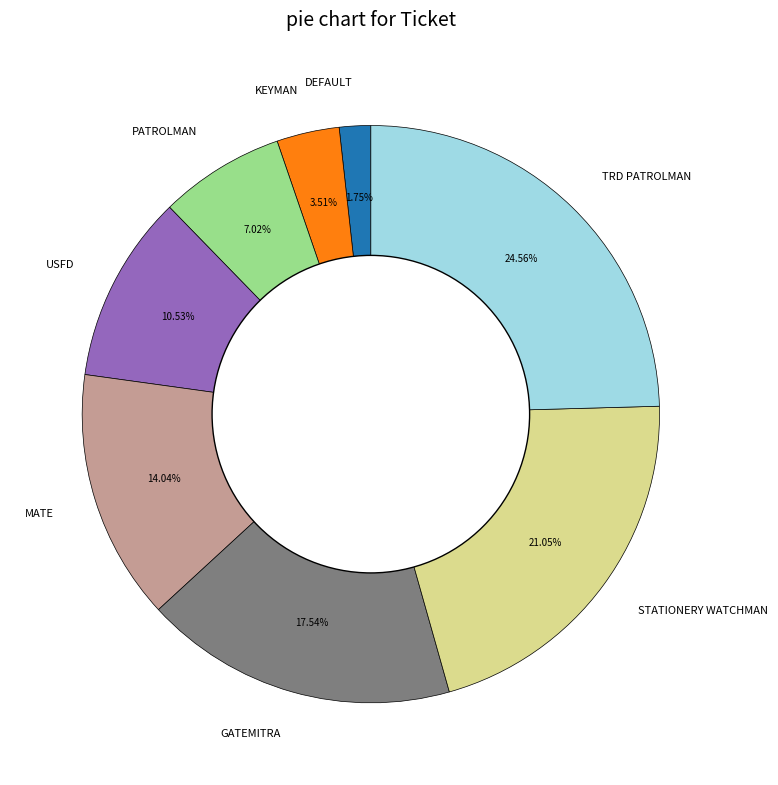

Which has a higher value, MATE or STATIONERY WATCHMAN?

STATIONERY WATCHMAN